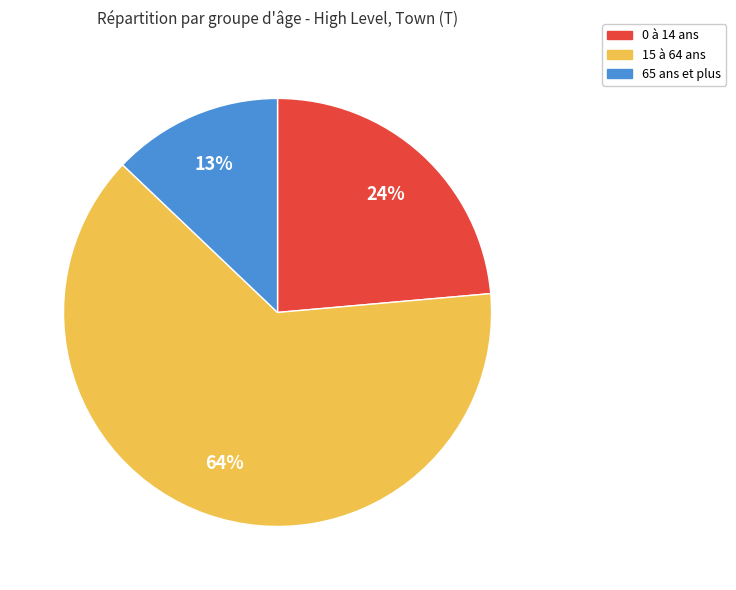

Is it true that 65 ans et plus is 7% of the pie?

False